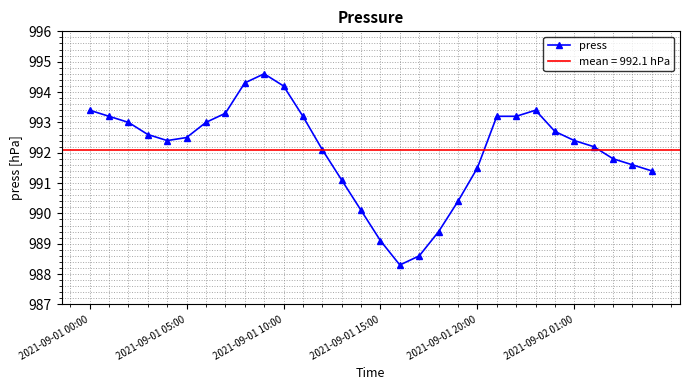

What is the difference between the maximum and minimum values?

6.3